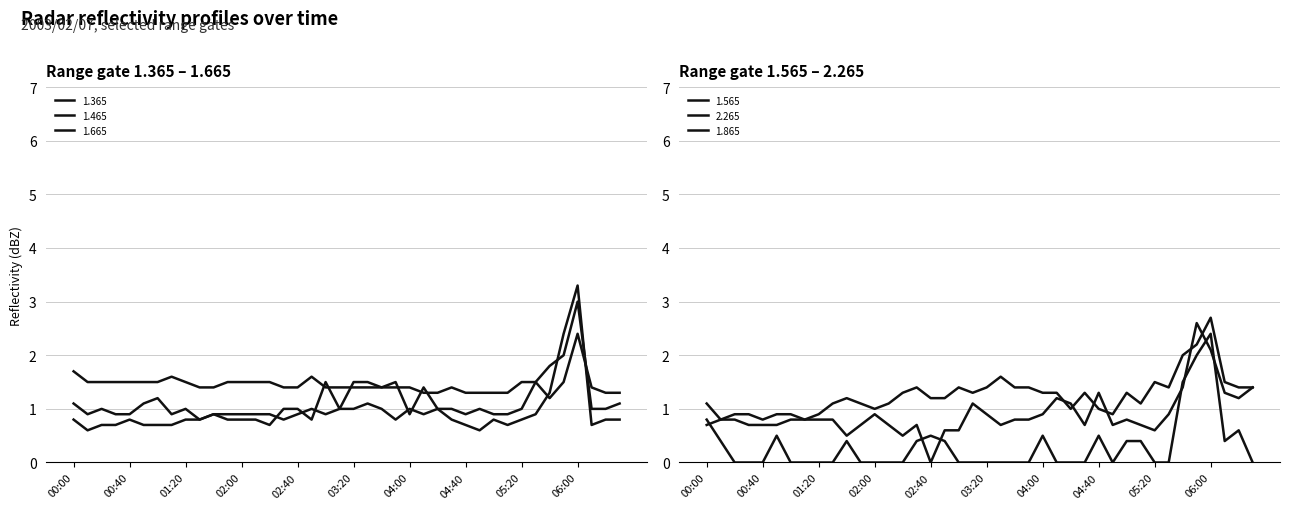

What position from the right is 01:50?

29